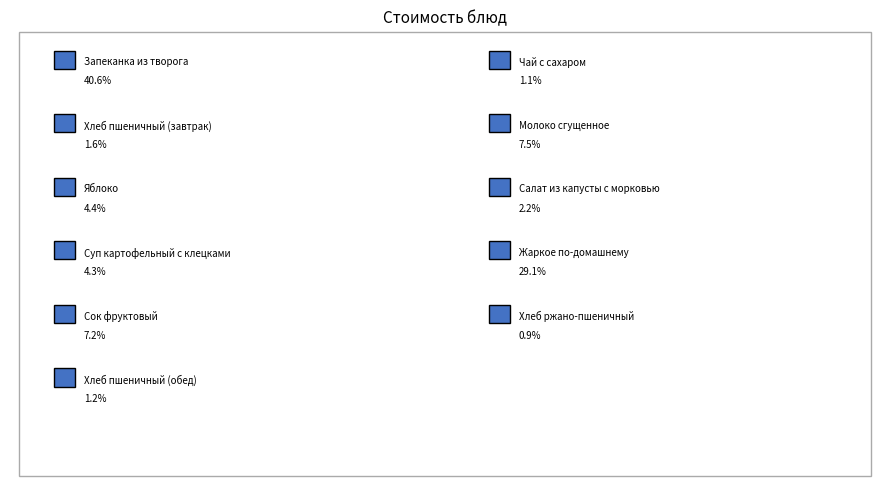

Which slice is the largest?

Запеканка из творога